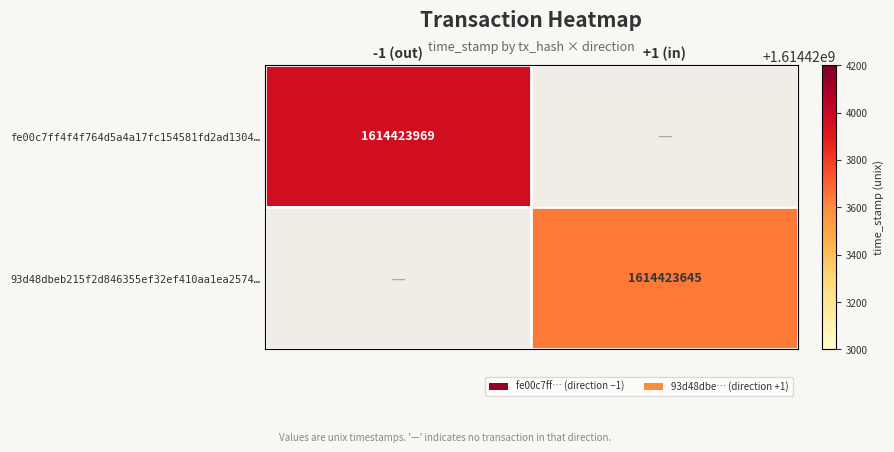

Which has a higher value, 1 or 0?

1